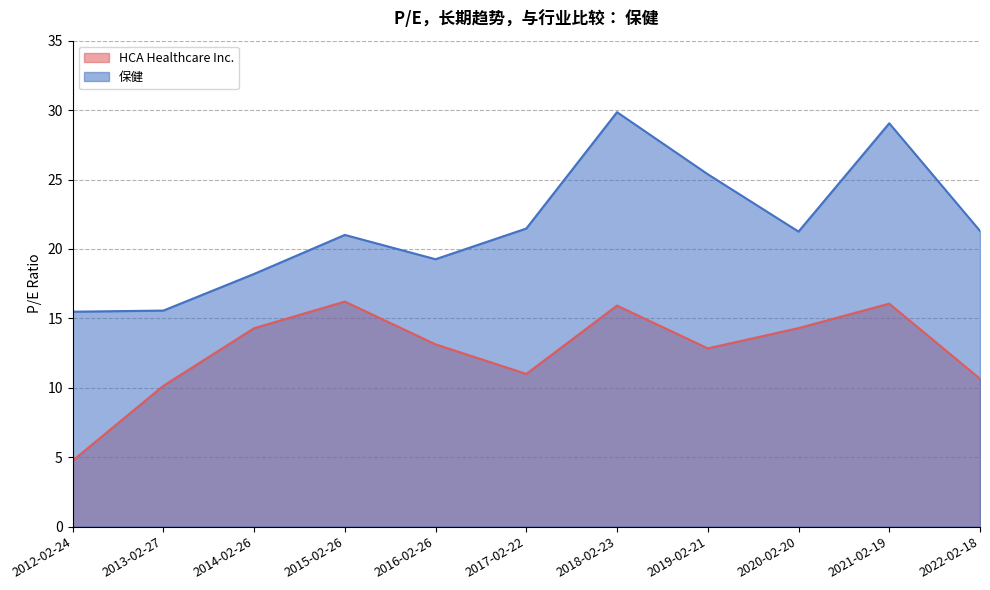

True or false: 保健 and HCA Healthcare Inc. cross at least once.

False